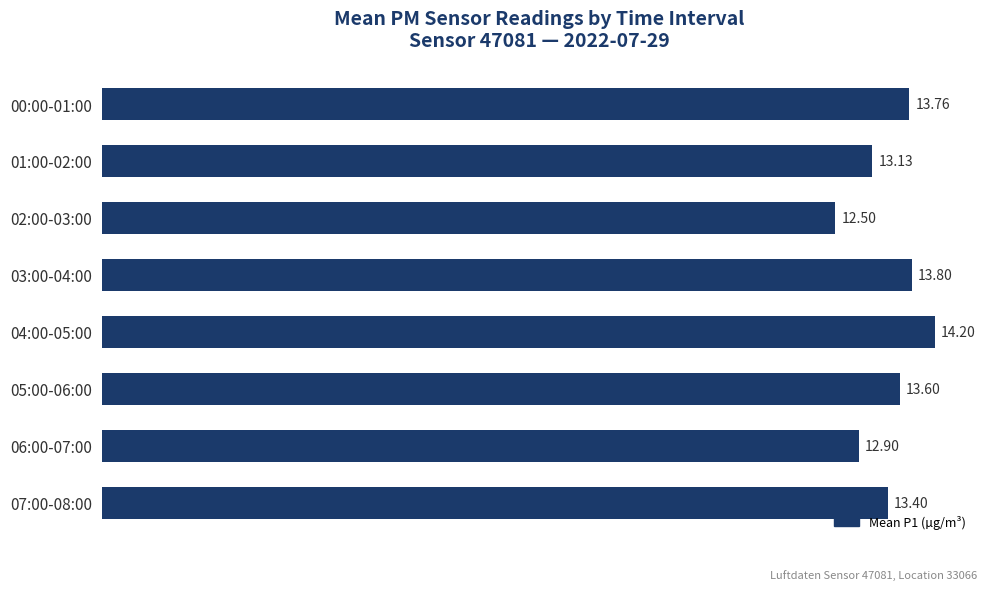

List the labels in order of value, smallest first.

02:00-03:00, 06:00-07:00, 01:00-02:00, 07:00-08:00, 05:00-06:00, 00:00-01:00, 03:00-04:00, 04:00-05:00